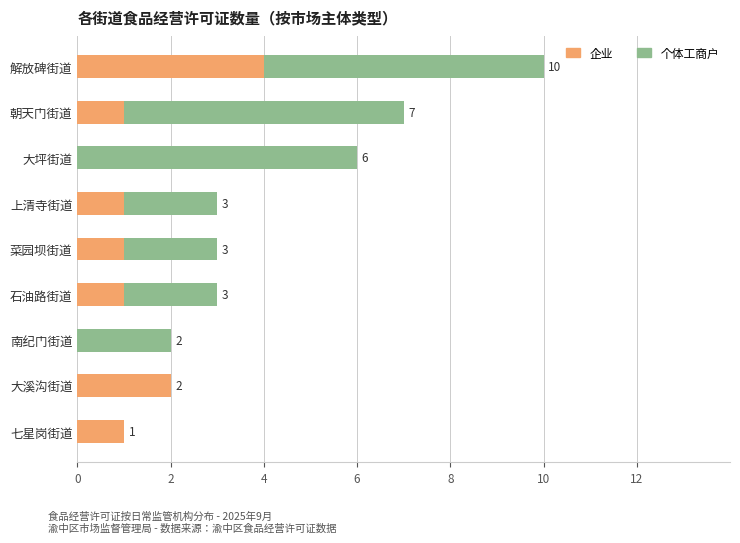

What are all the series names shown in the legend?

企业, 个体工商户